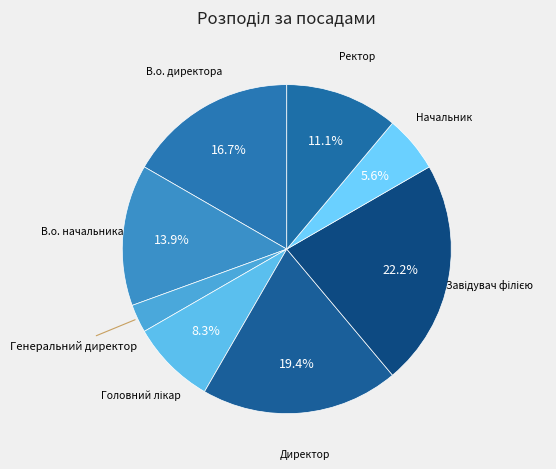

Between Генеральний директор and Начальник, which is larger?

Начальник